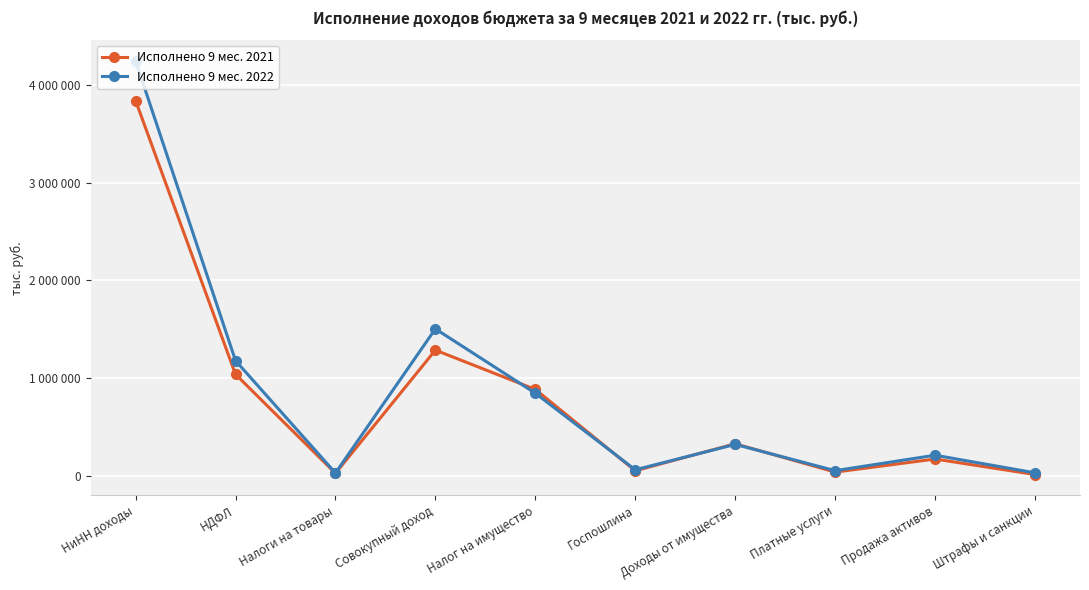

What is the label of the 10th point from the left?

Штрафы и санкции